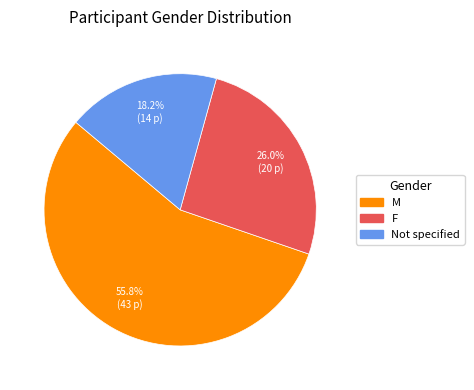

Which slice is the largest?

M